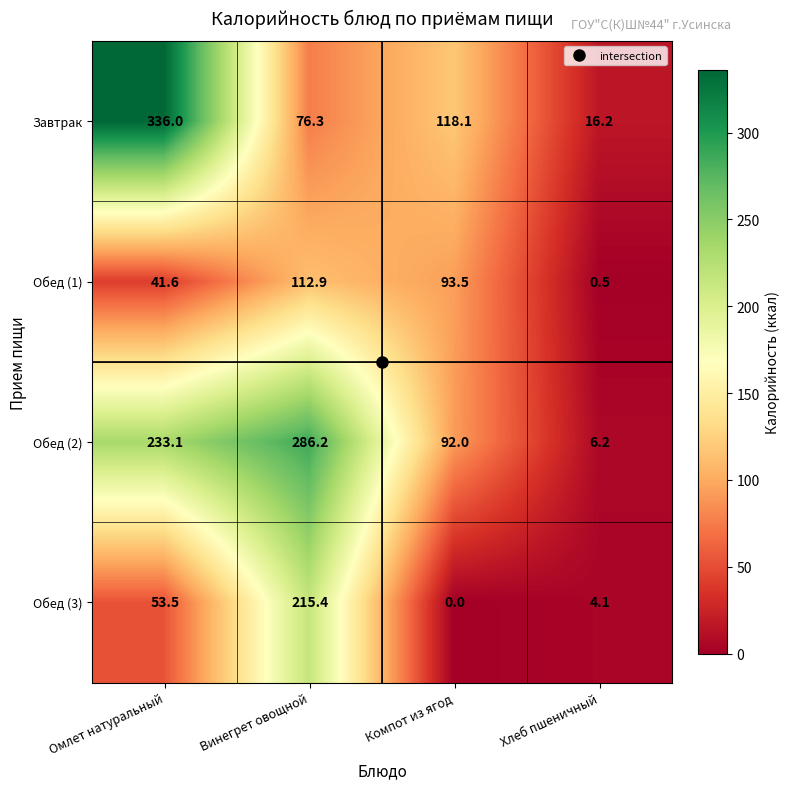

Rank the series at Омлет натуральный from highest to lowest value.

Завтрак, Обед (2), Обед (3), Обед (1)